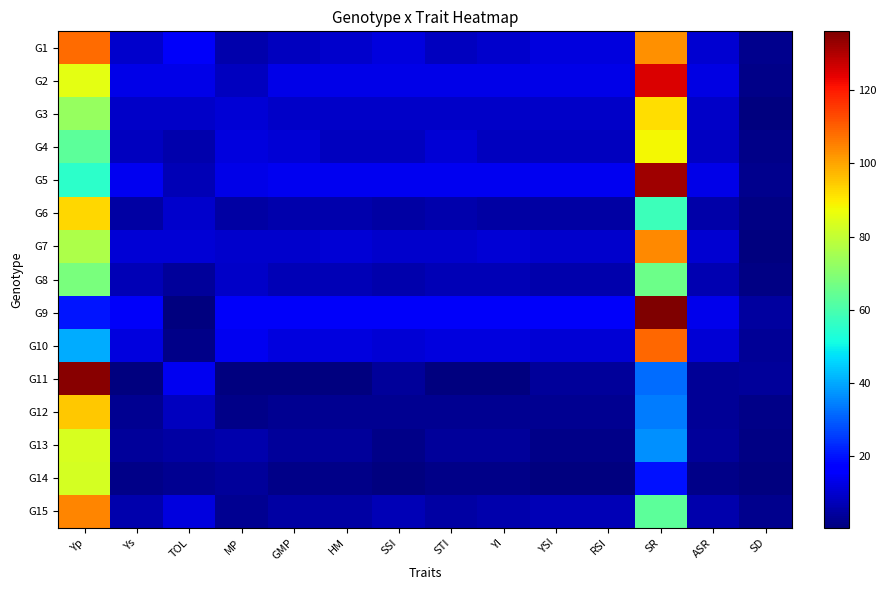

How many categories are shown in the chart?

14